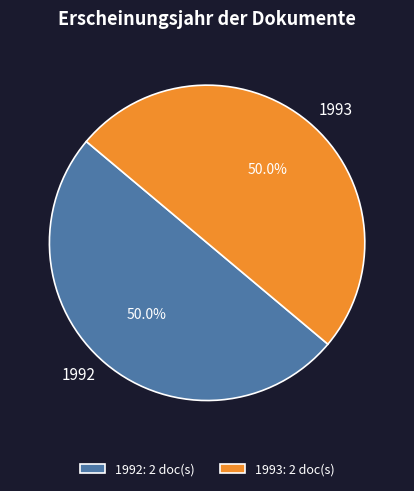

Approximately how many times larger is the value at 1992 compared to 1993?

1.0